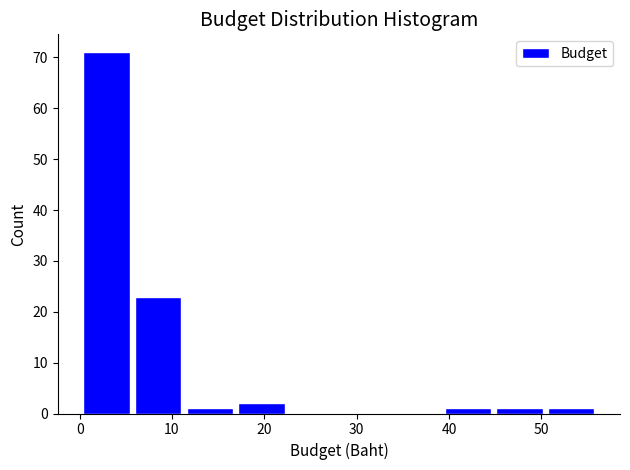

Over which range of the x-axis is the bar tallest?

0 to 6